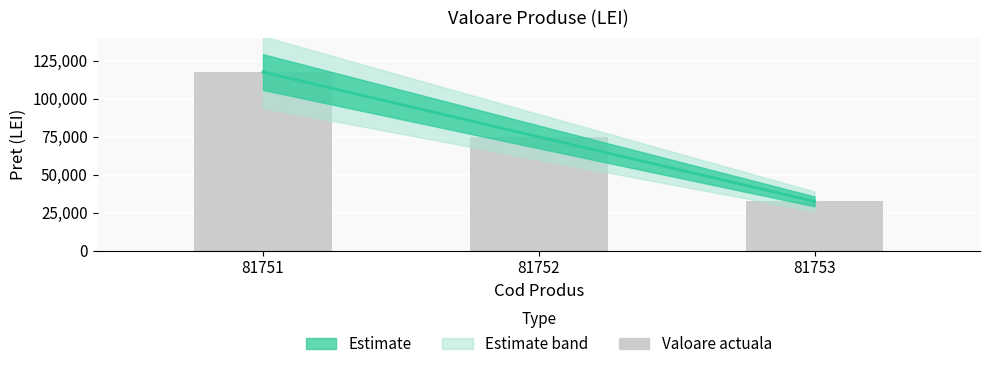

Is it true that the value at 81751 is 206585?

False